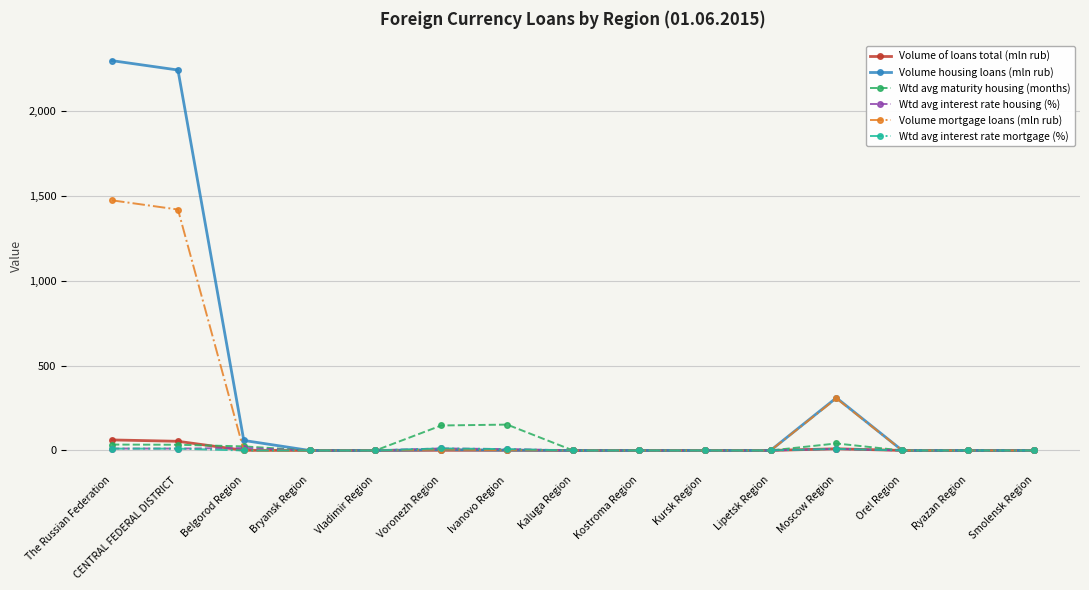

Which series has the widest spread of values?

Volume housing loans (mln rub)